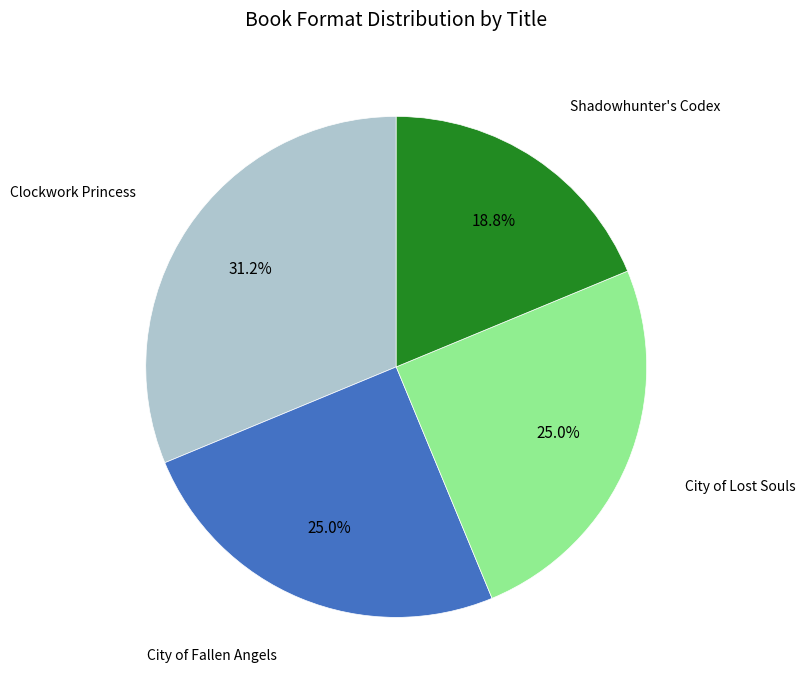

Does any single category account for the majority?

No